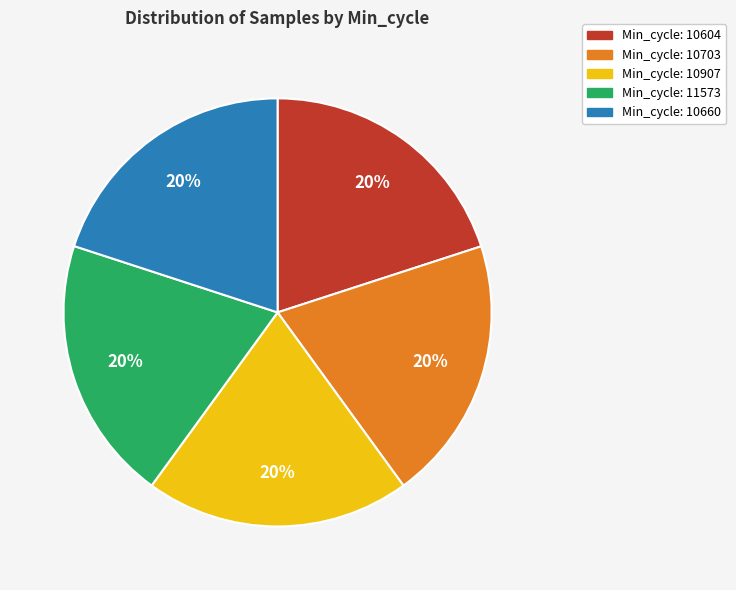

How many segments does this pie chart have?

5